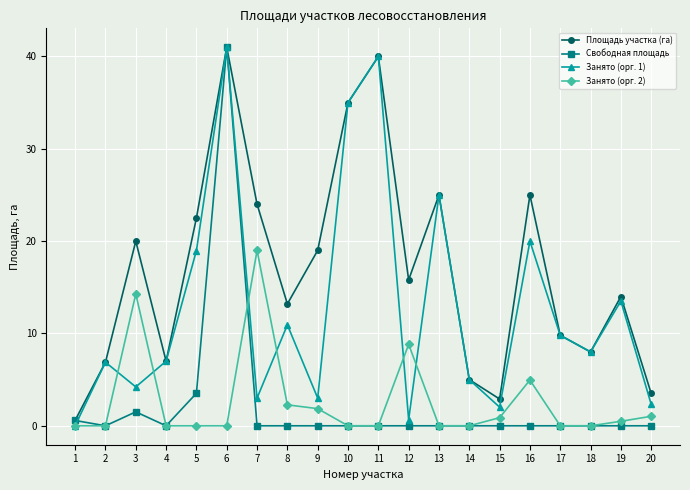

After their last crossing, which series has the higher values: Свободная площадь or Занято (орг. 2)?

Занято (орг. 2)